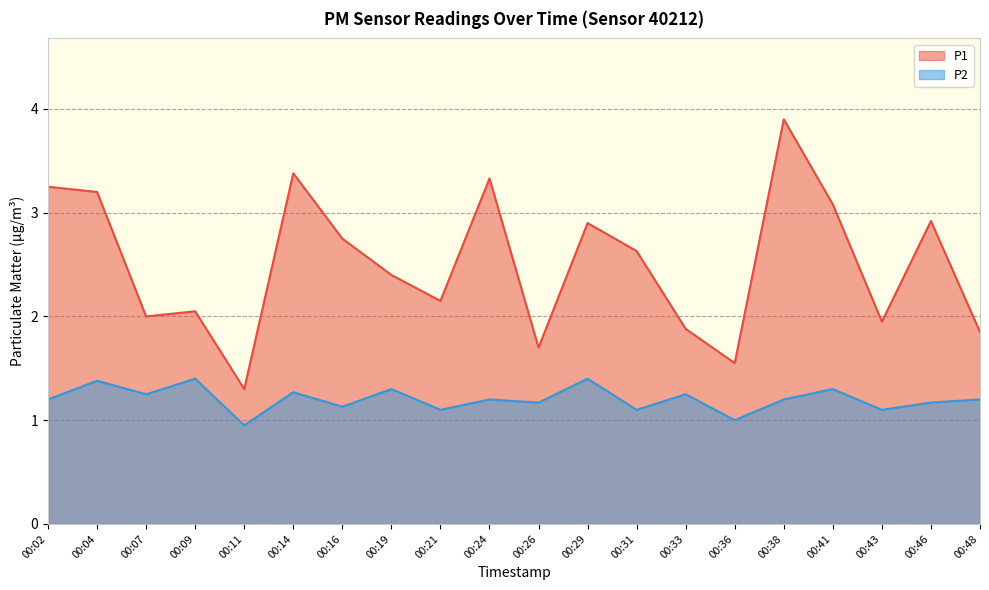

What are all the series names shown in the legend?

P1, P2